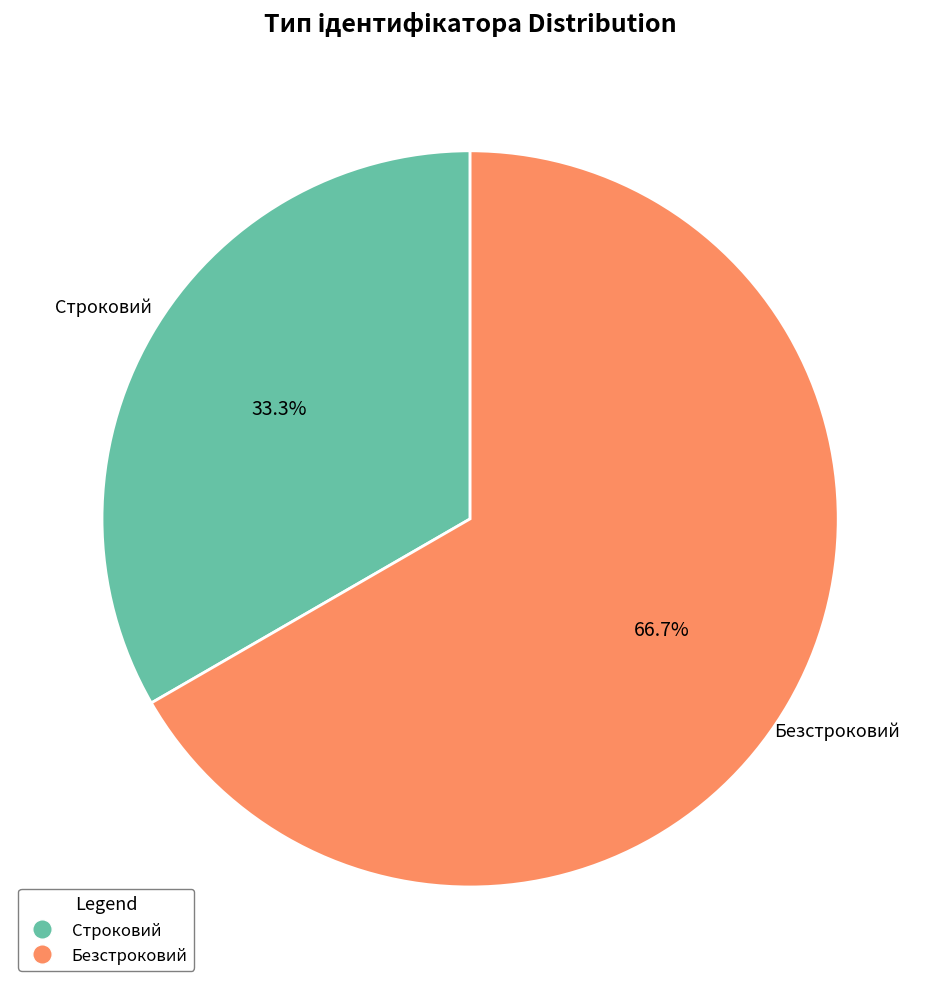

Count the number of slices in the pie.

2